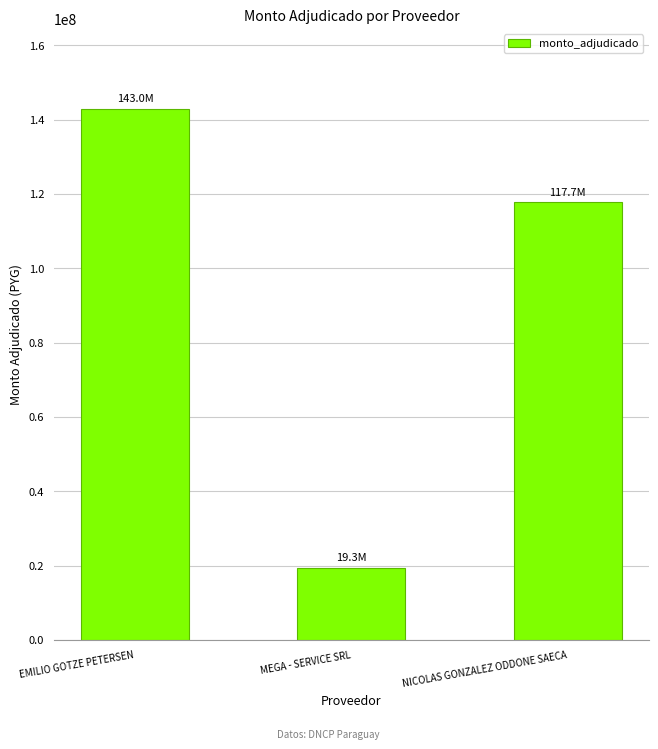

Rank the categories by value from lowest to highest.

MEGA - SERVICE SRL, NICOLAS GONZALEZ ODDONE SAECA, EMILIO GOTZE PETERSEN